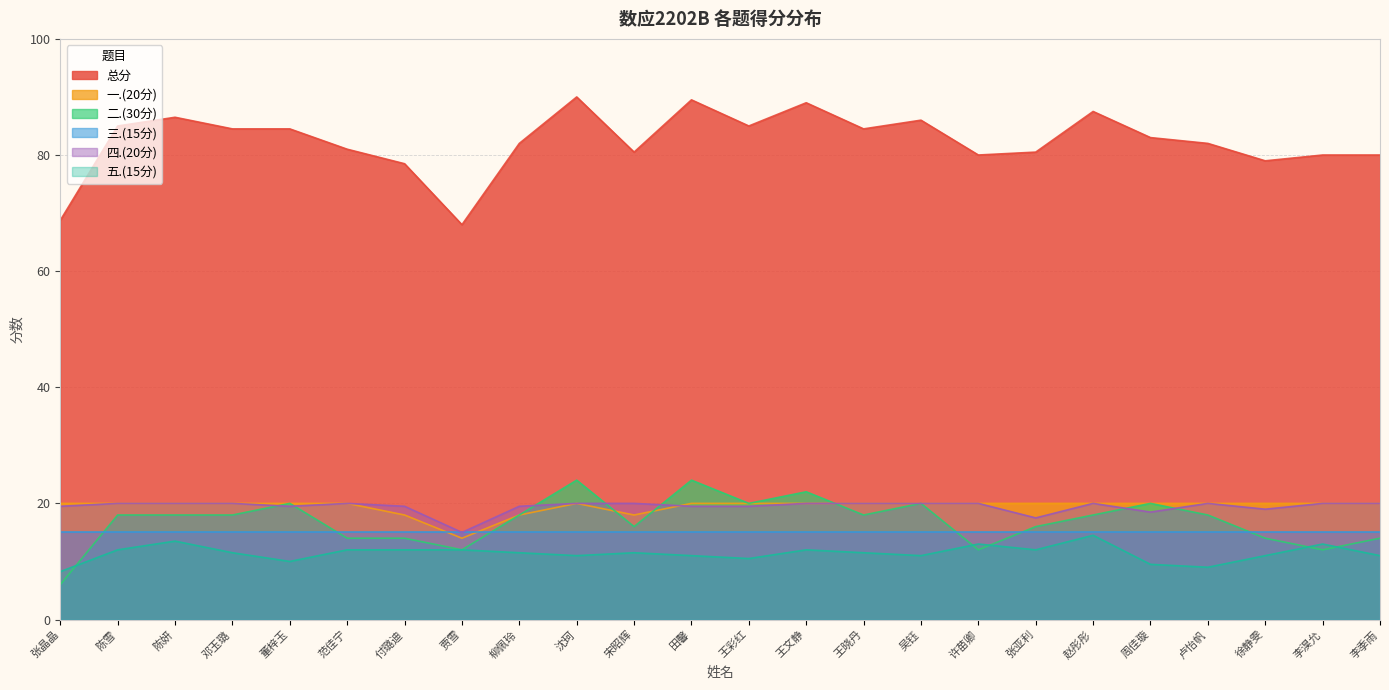

What is the lowest value of the 二.(30分) series?

6.0